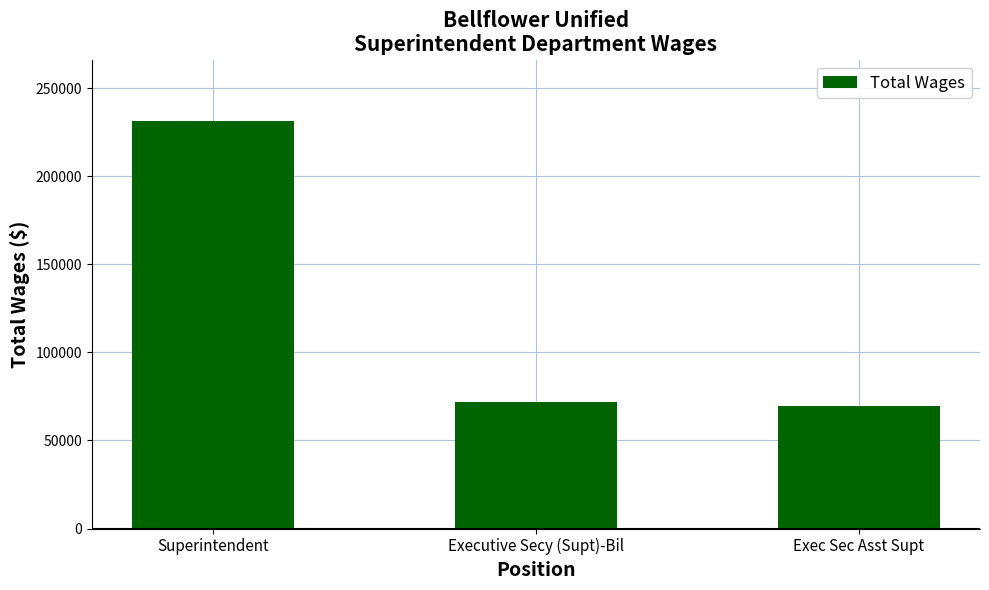

What is the label of the 1st bar from the left?

Superintendent